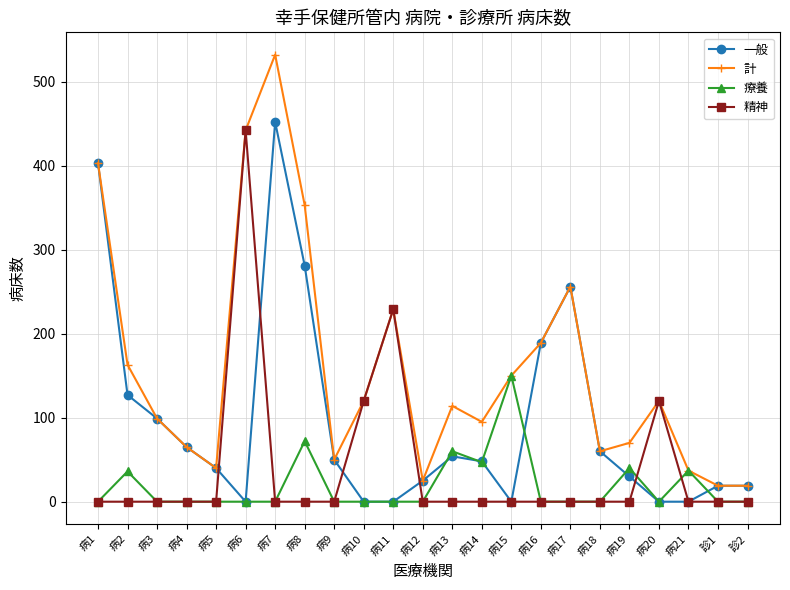

Is this an area chart (filled region under the line)?

No